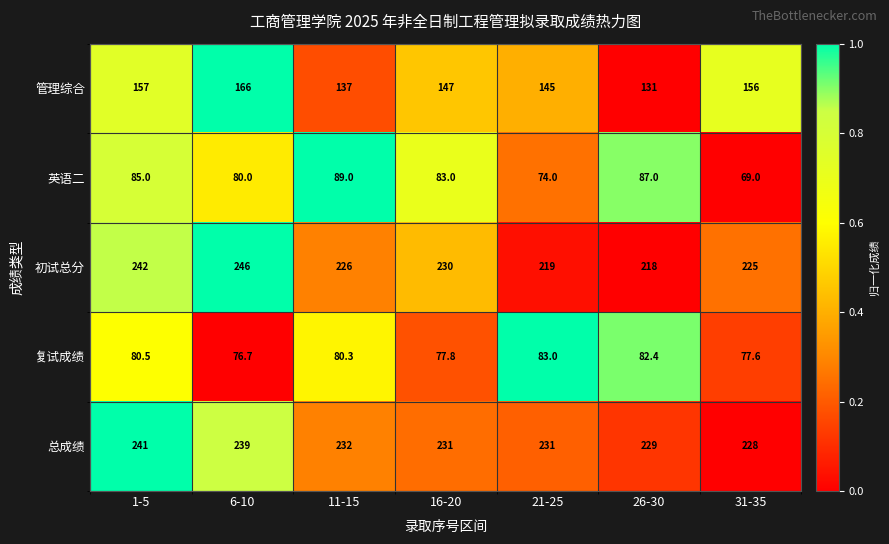

Rank the series by their maximum value, from lowest to highest.

复试成绩, 英语二, 管理综合, 总成绩, 初试总分